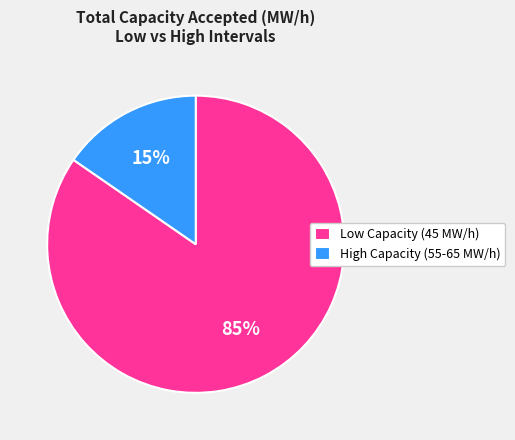

Do Low Capacity (45 MW/h) and High Capacity (55-65 MW/h) together represent more than half of the pie?

Yes